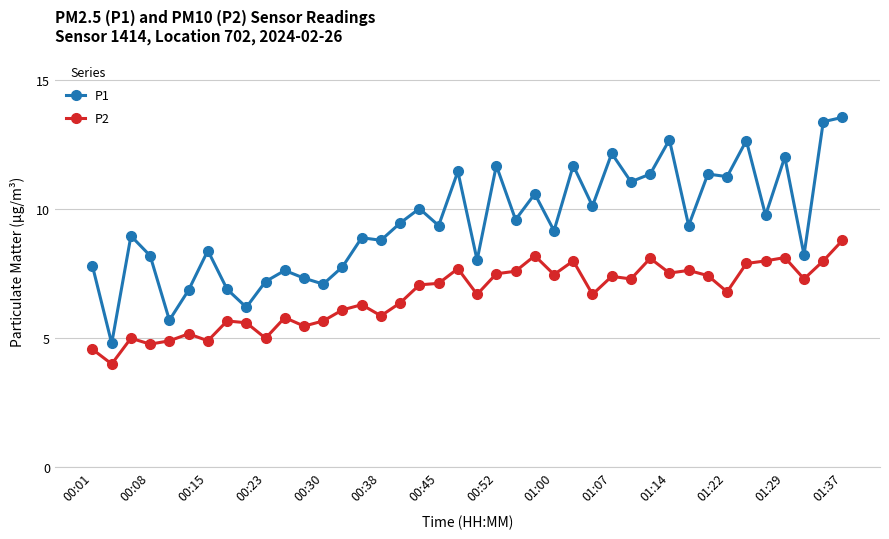

How many values in the P2 series are below 7?

20